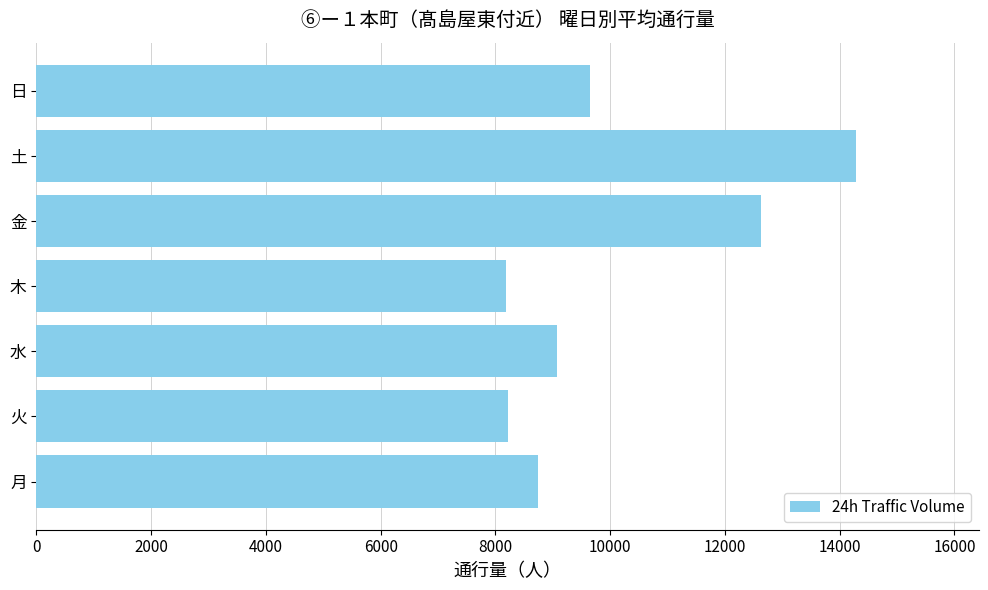

What is the sum of all values?

70796.9